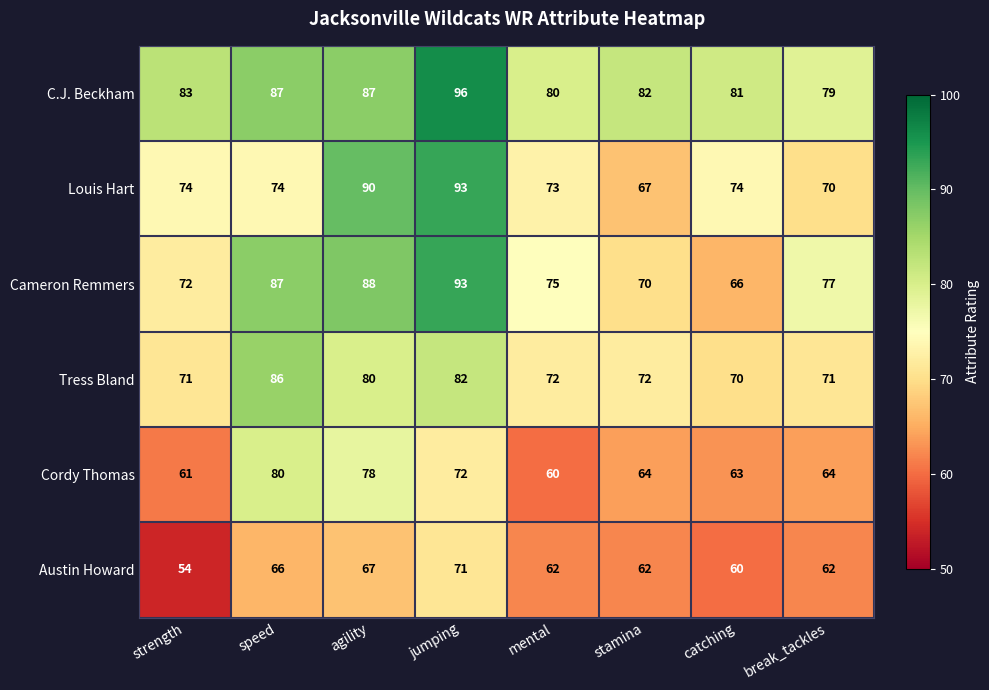

What is the difference between the maximum and minimum values in the Cordy Thomas series?

20